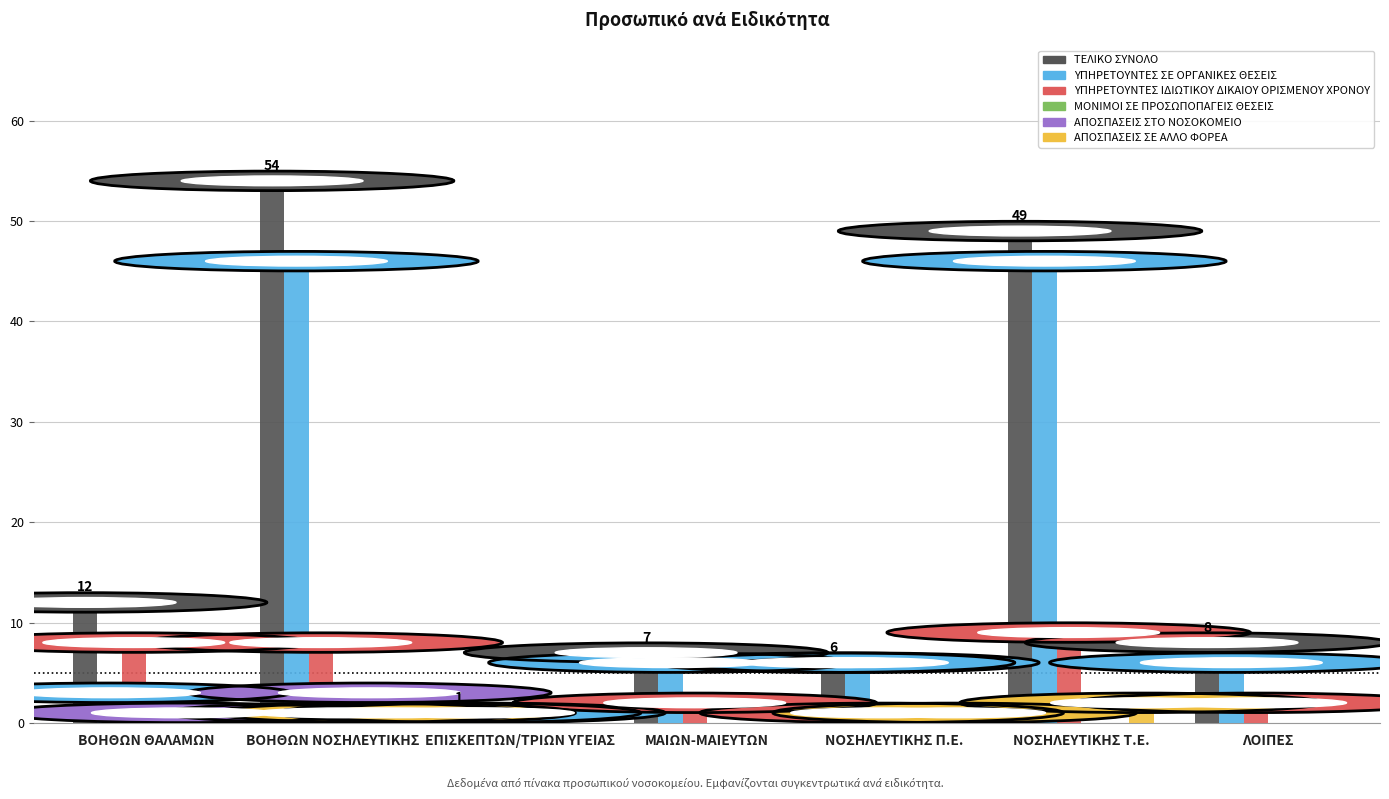

What is the difference between the ΤΕΛΙΚΟ ΣΥΝΟΛΟ values at ΝΟΣΗΛΕΥΤΙΚΗΣ Π.Ε. and ΒΟΗΘΩΝ ΝΟΣΗΛΕΥΤΙΚΗΣ?

48